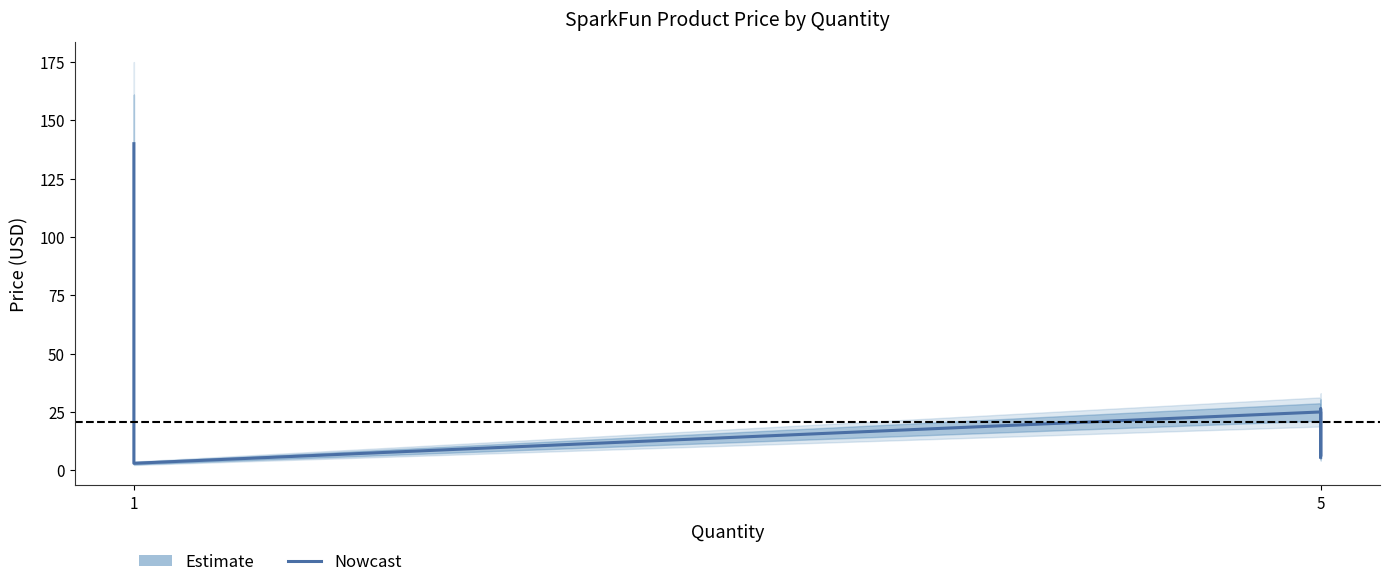

Reading left to right, list all the values displayed in this chart.

139.9	3.0	3.0	3.0	3.0	24.9	6.0	26.3	6.0	5.5	5.5